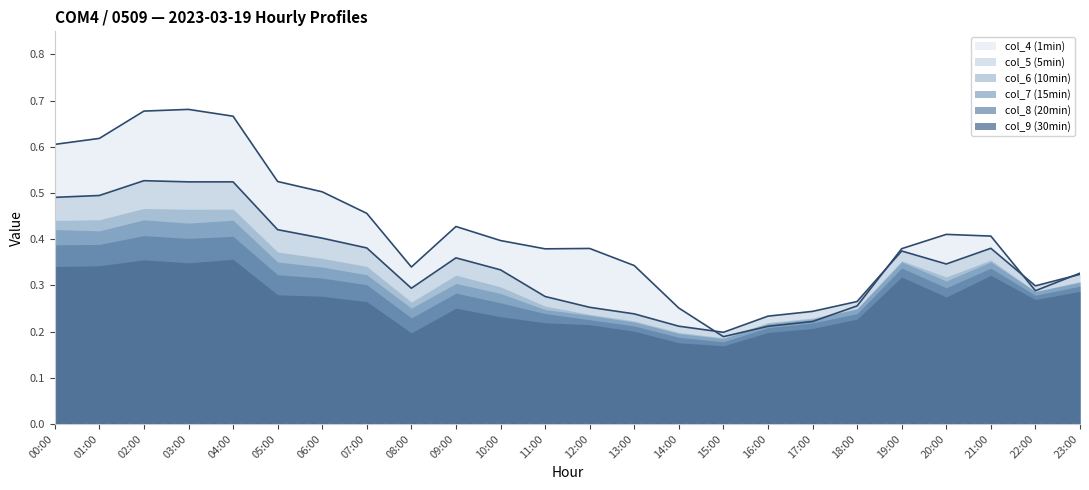

What is the label of the 12th point from the right?

12:00